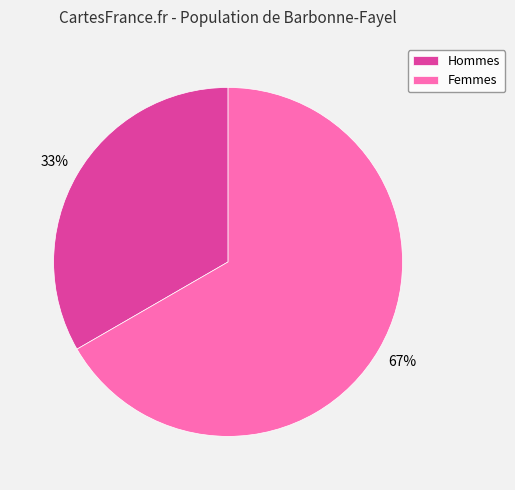

What is the smallest slice in the pie chart?

Hommes